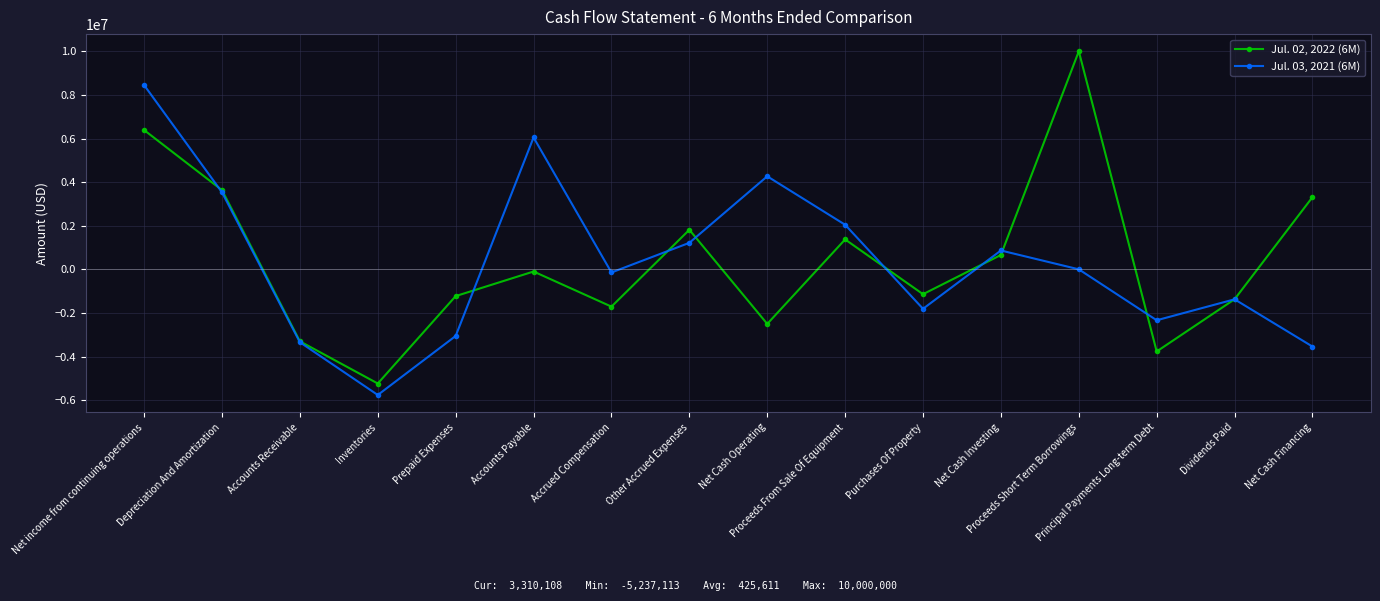

Does the chart have visible grid lines?

Yes